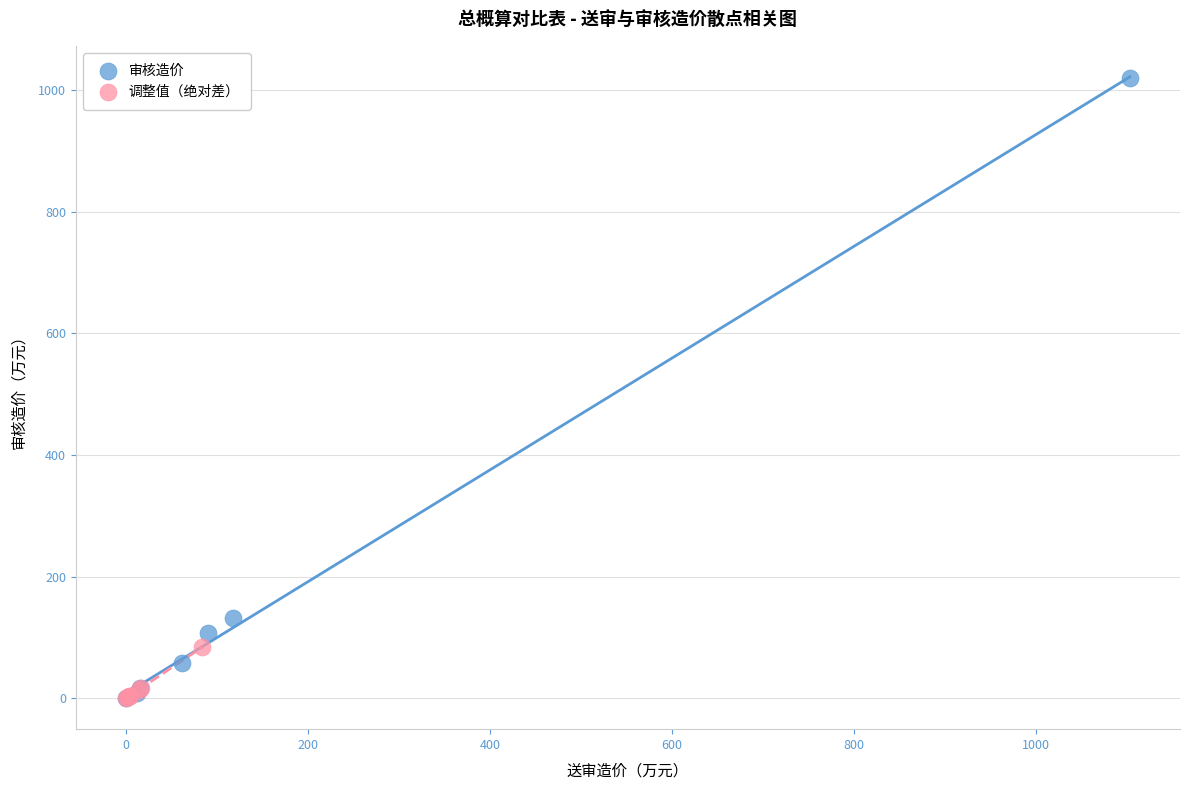

What are all the series names shown in the legend?

审核造价, 调整值（绝对差）